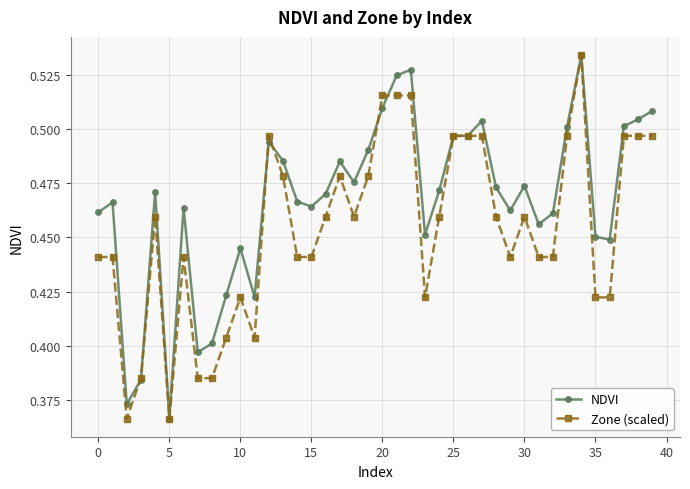

At how many categories does at least one series exceed 0?

40